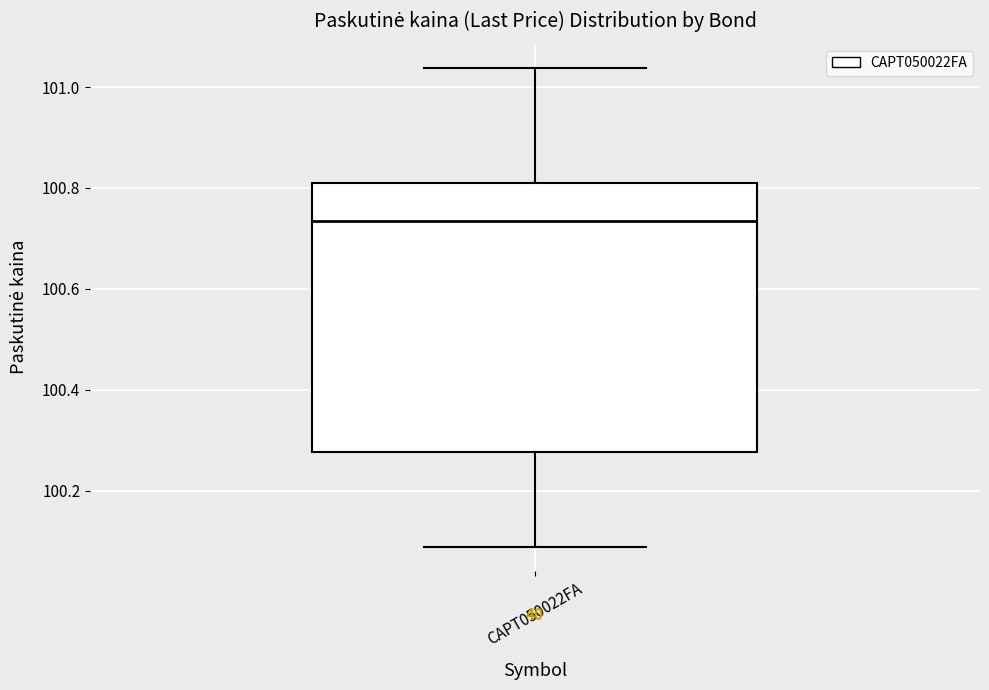

Transcribe this box plot: give where the median line is, the range the box spans, and where the two whiskers end, as read against the y-axis. The values are not printed on the chart, so give them approximately, as read against the axis.

median 100.74, box 100.28 to 100.80, whiskers 100.08 to 101.04